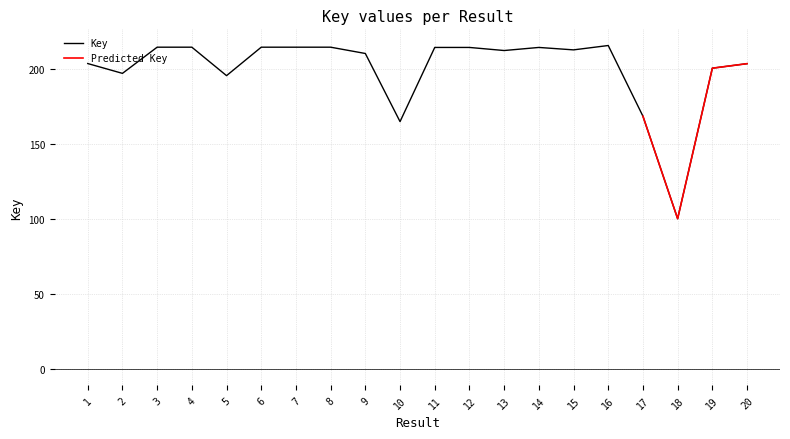

Which label corresponds to the smallest value in the chart?

18